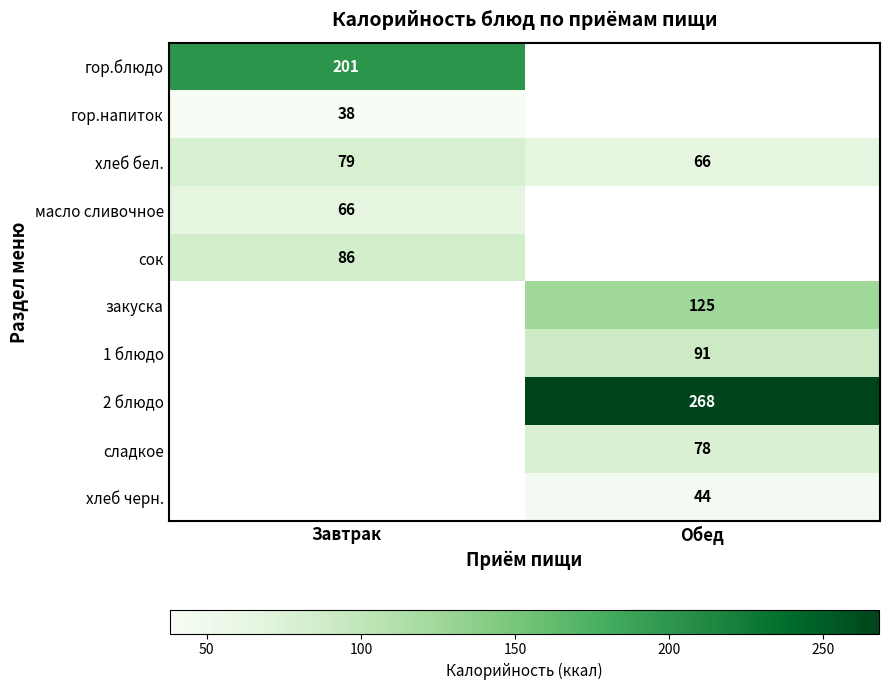

Is the value of сладкое at Обед greater than the value of масло сливочное at Завтрак?

Yes